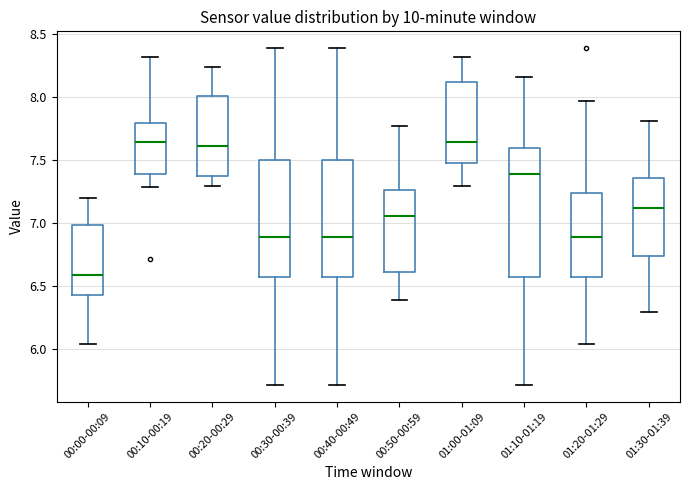

Which box's median line is the lowest?

00:00-00:09